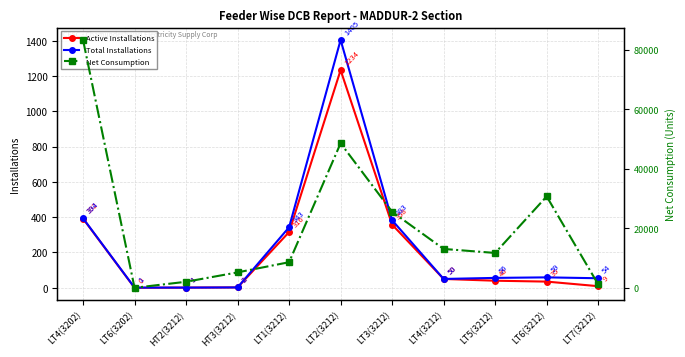

Does the chart display data point markers on the line(s)?

Yes